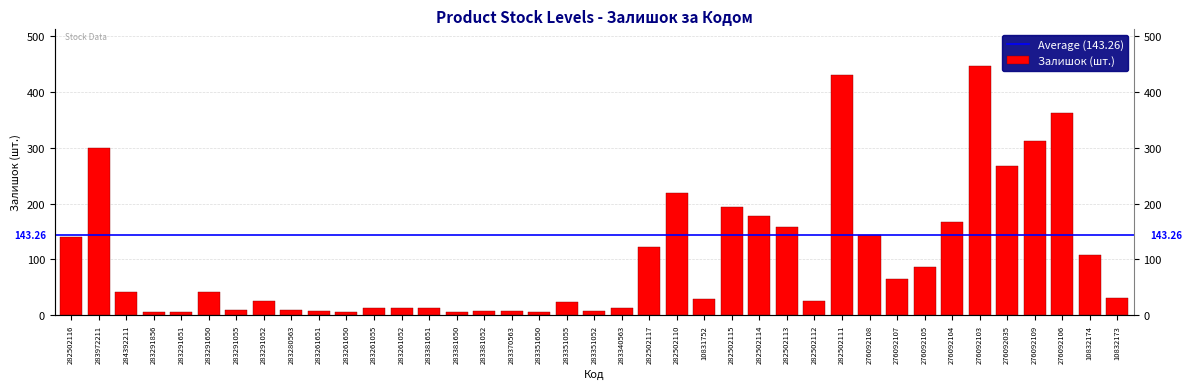

Are the bars horizontal?

No